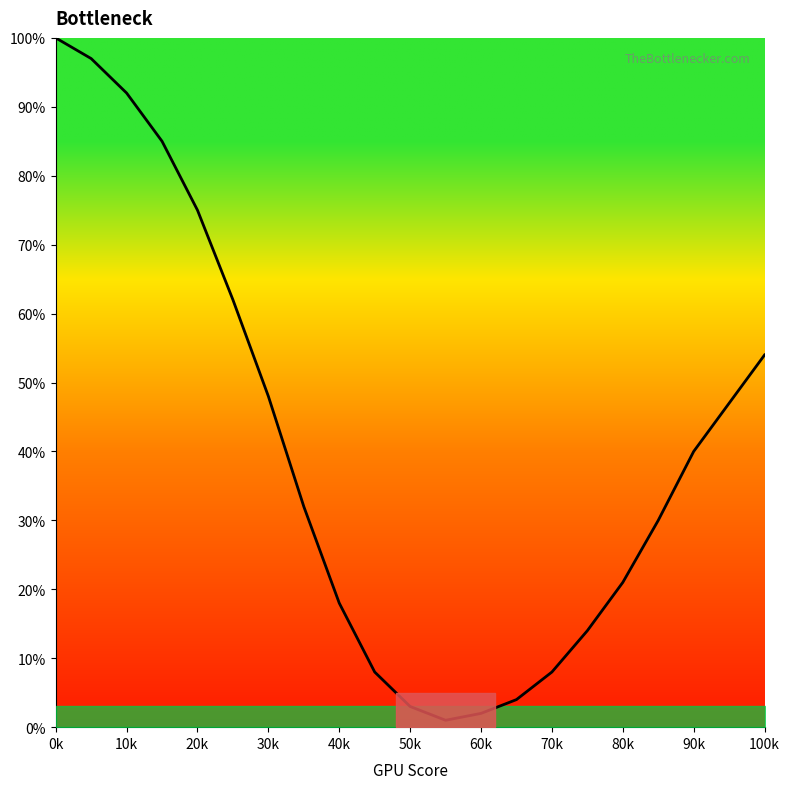

What is the value of the 3rd point from the left?

92